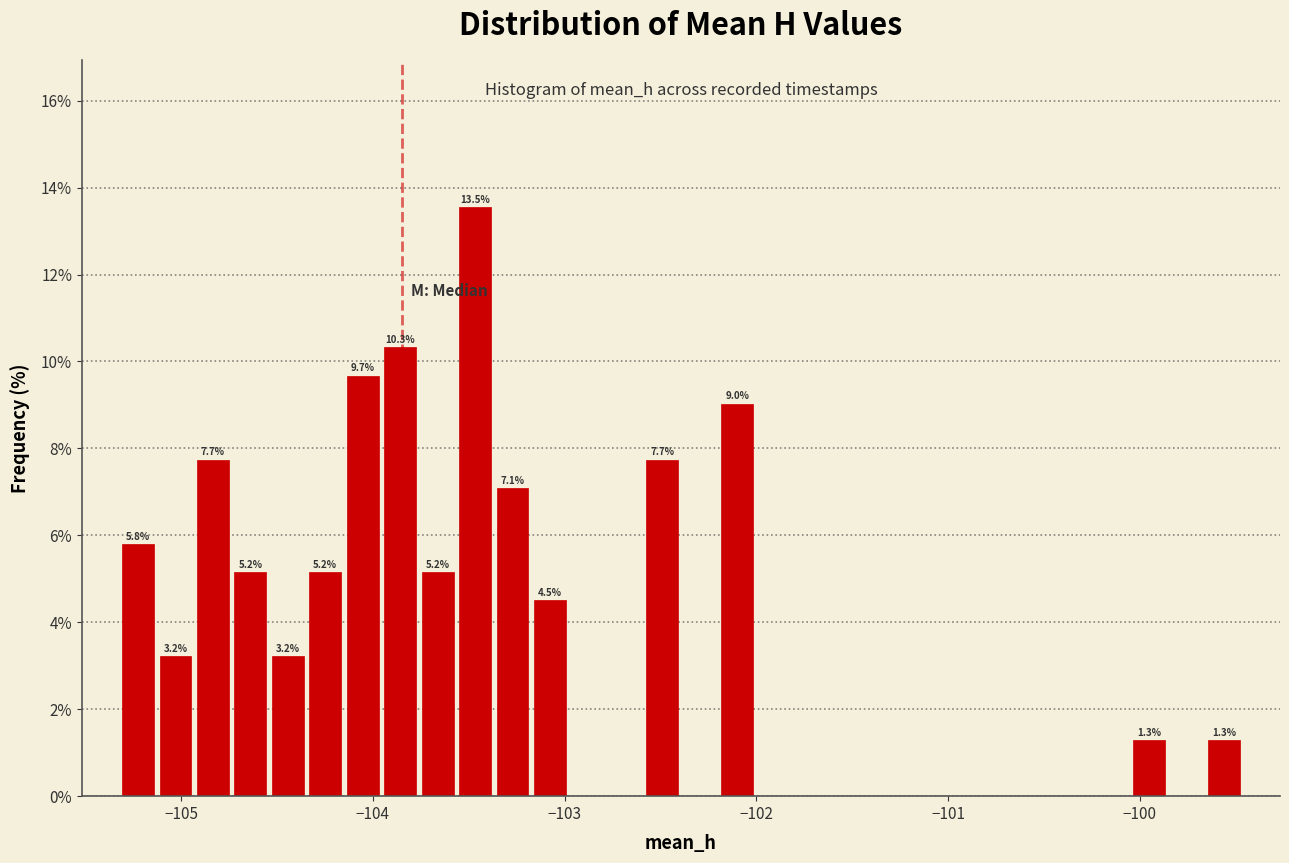

Around what value on the x-axis is the tallest bar? Give the approximate position of its centre, as read against the axis.

-103.5